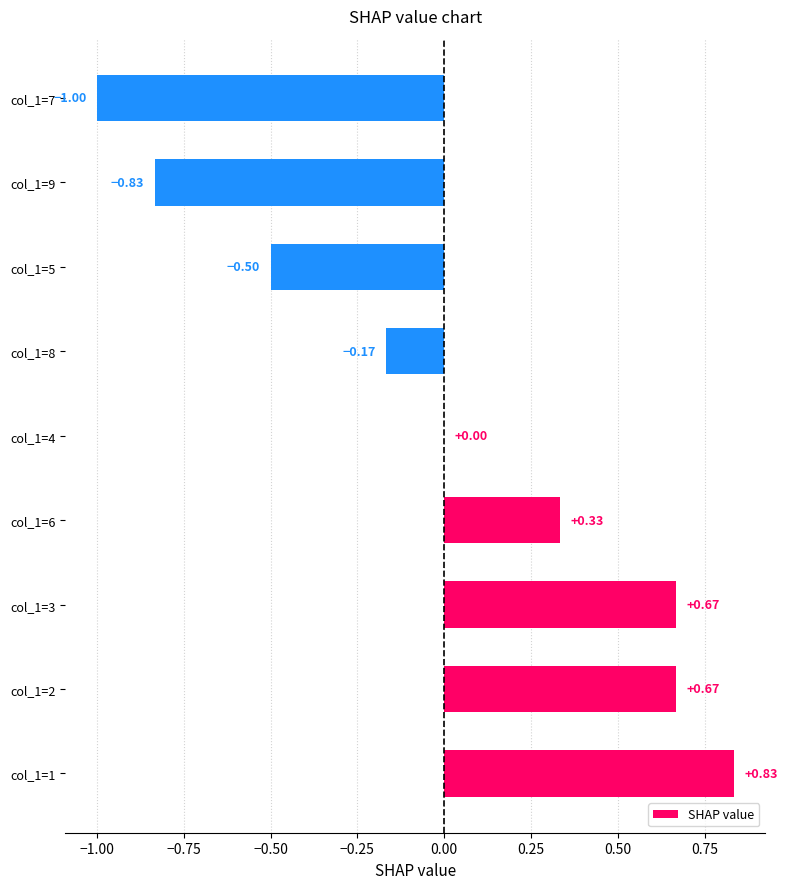

At which category does the chart reach its peak across all series?

col_1=1